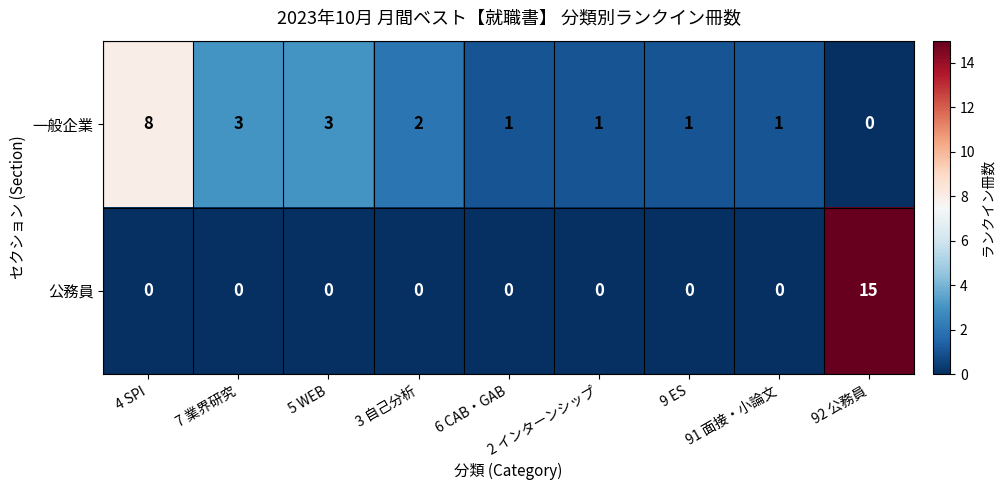

What is the difference between the highest and lowest values at 2 インターンシップ?

1